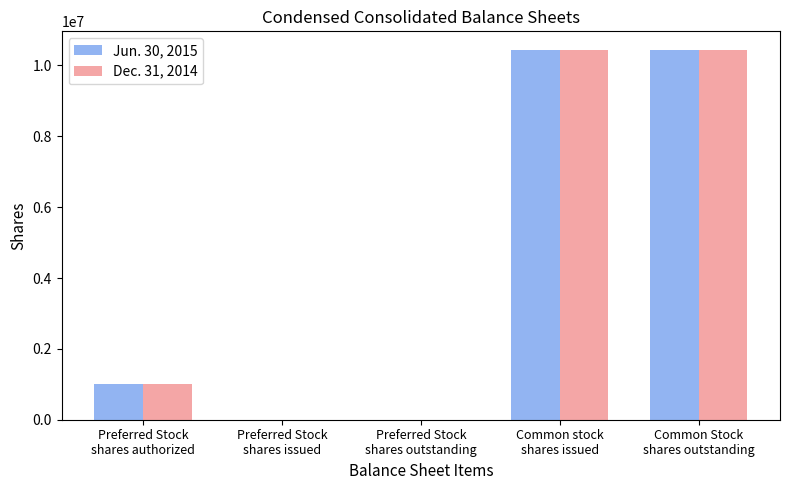

What is the greatest value displayed?

10441251